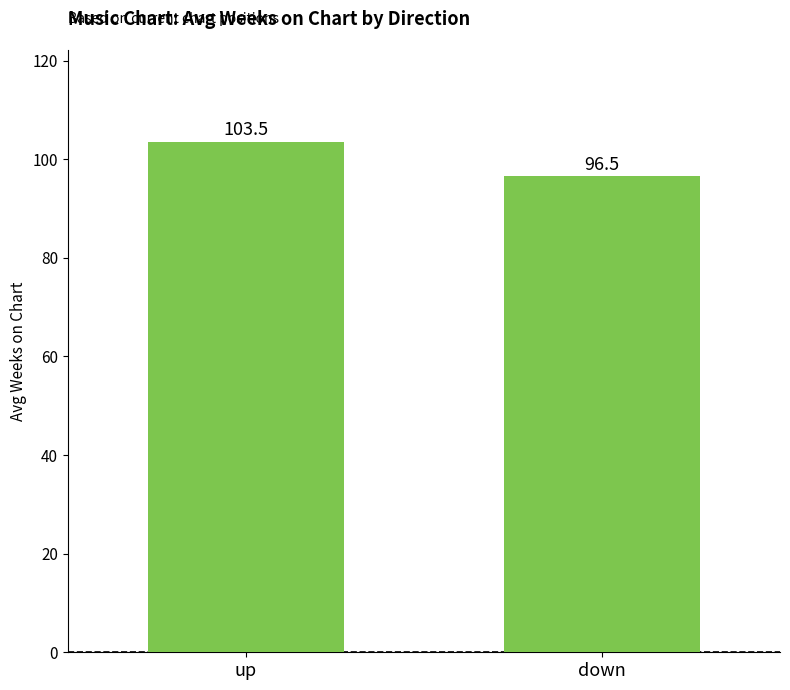

Reading left to right, extract all data points from this chart.

103.5	96.5